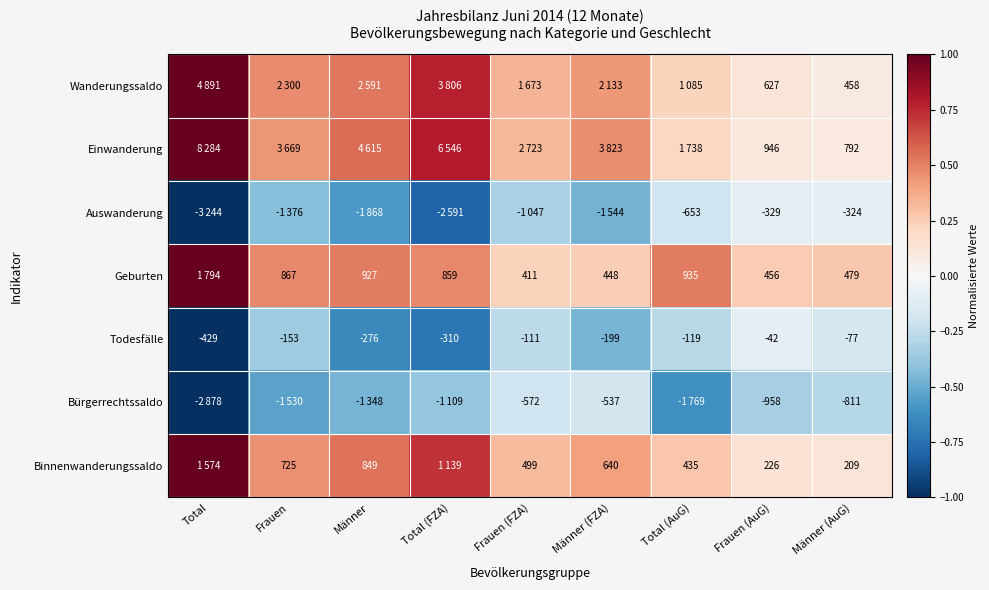

How many distinct data groups are displayed?

7